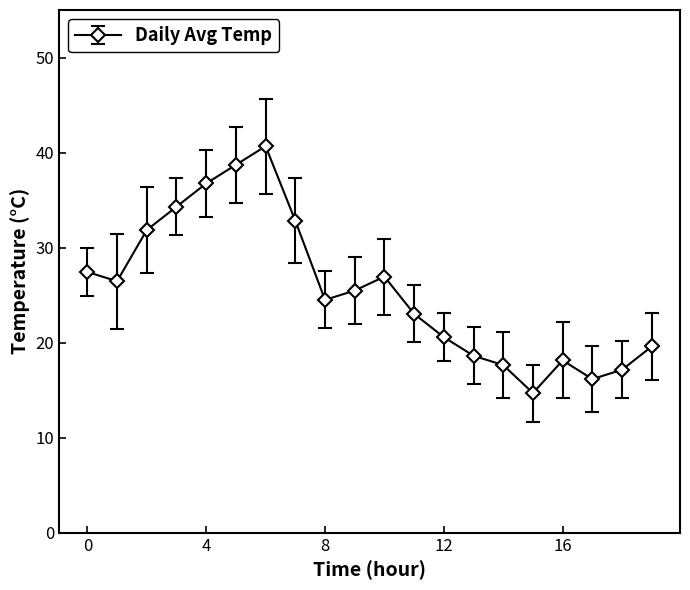

What is the greatest value displayed?

40.7